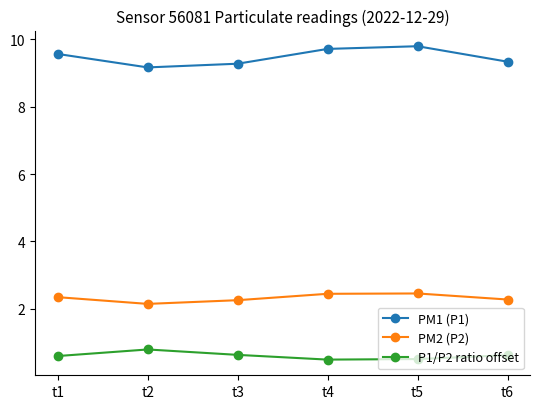

Which series has the largest total across all categories?

PM1 (P1)